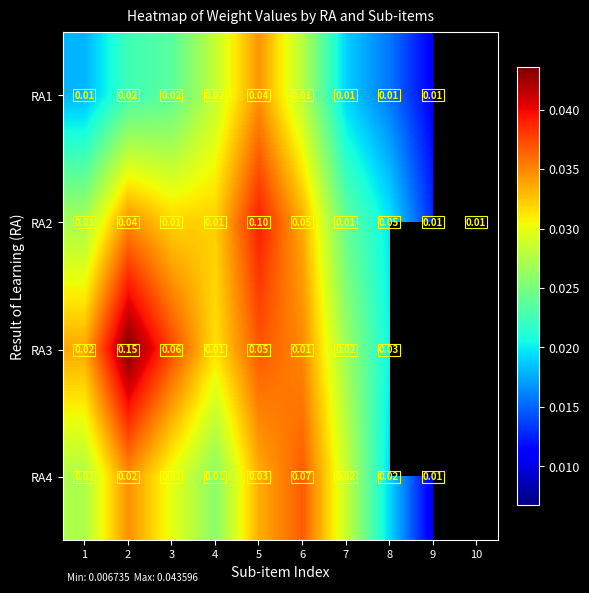

Rank the series by their maximum value, from lowest to highest.

RA1, RA4, RA2, RA3